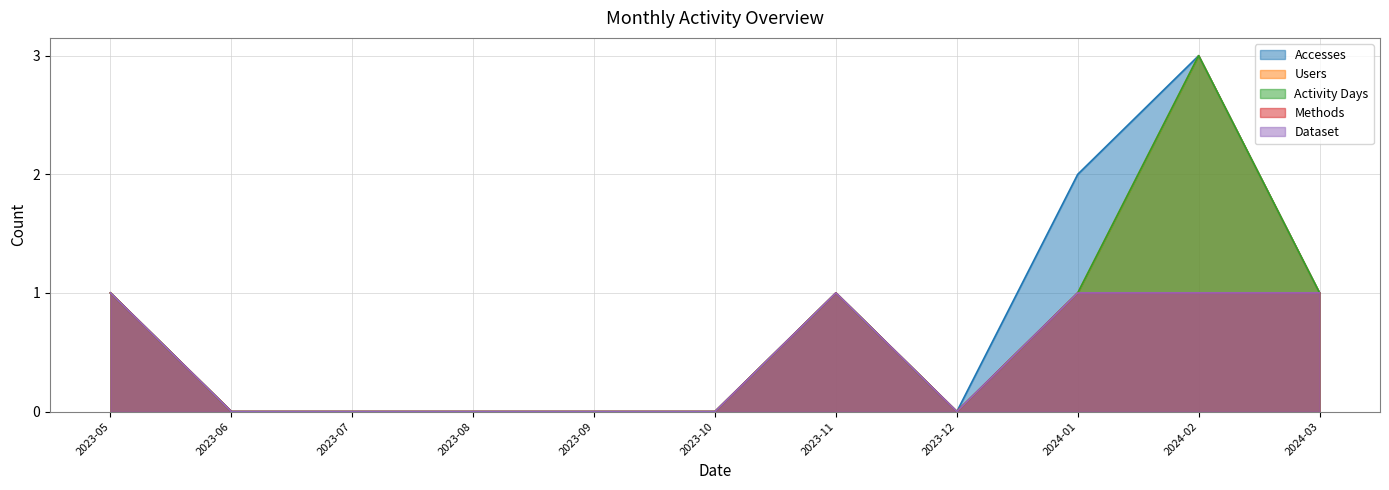

Reading left to right, extract all data points from this chart.

Accesses: 1	0	0	0	0	0	1	0	2	3	1
Users: 1	0	0	0	0	0	1	0	1	3	1
Activity Days: 1	0	0	0	0	0	1	0	1	3	1
Methods: 1	0	0	0	0	0	1	0	1	1	1
Dataset: 1	0	0	0	0	0	1	0	1	1	1